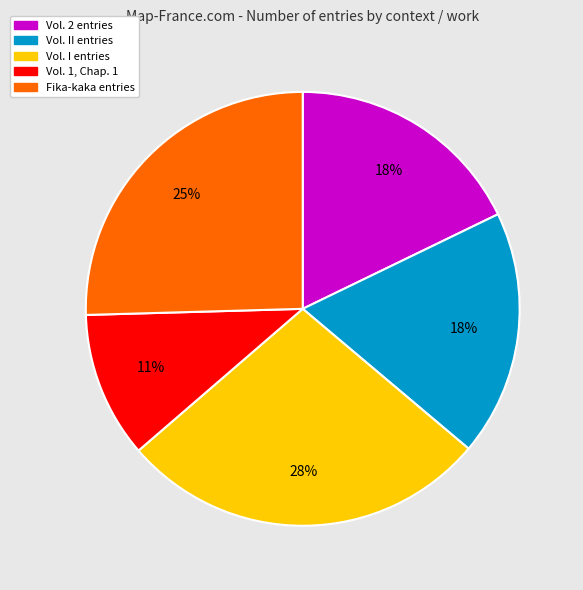

To the nearest percent, what portion does Vol. I entries represent?

28%